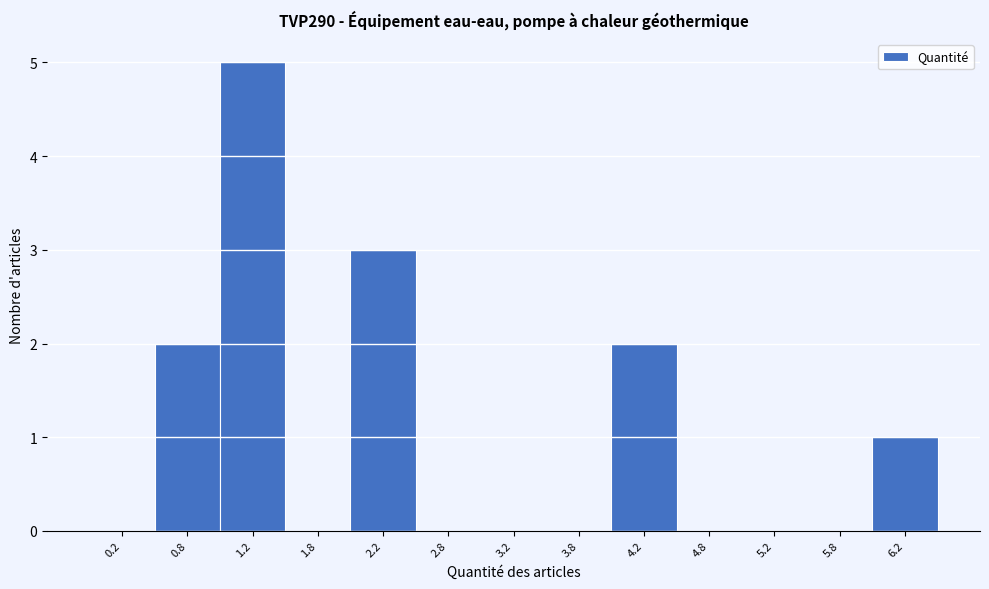

Over which range of the x-axis is the bar tallest?

1.0 to 1.5